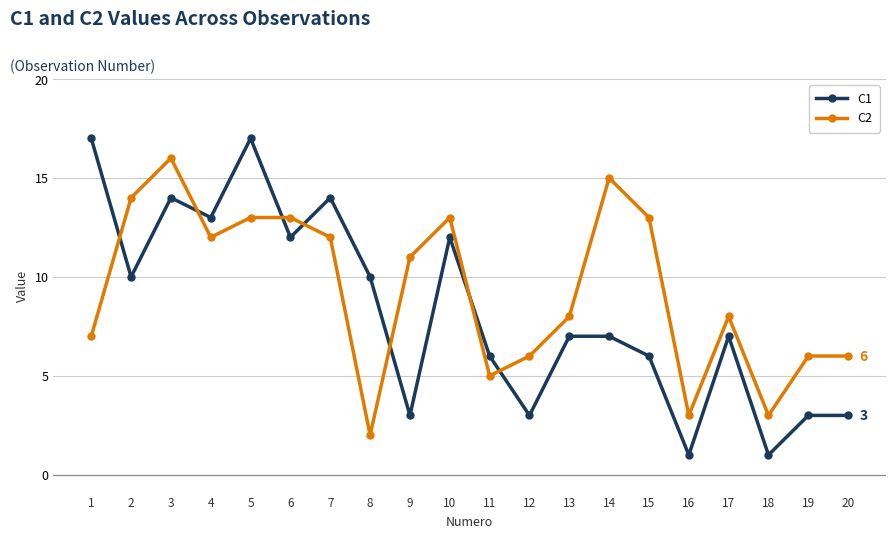

What is the sum of all C2 values?

186